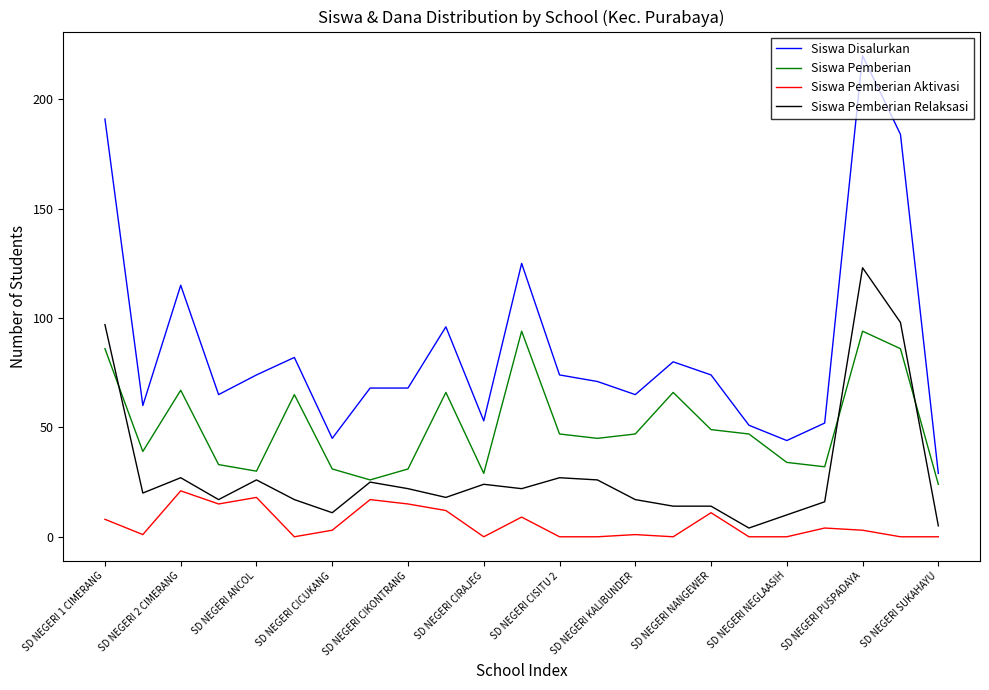

Which series has the largest total across all categories?

Siswa Disalurkan